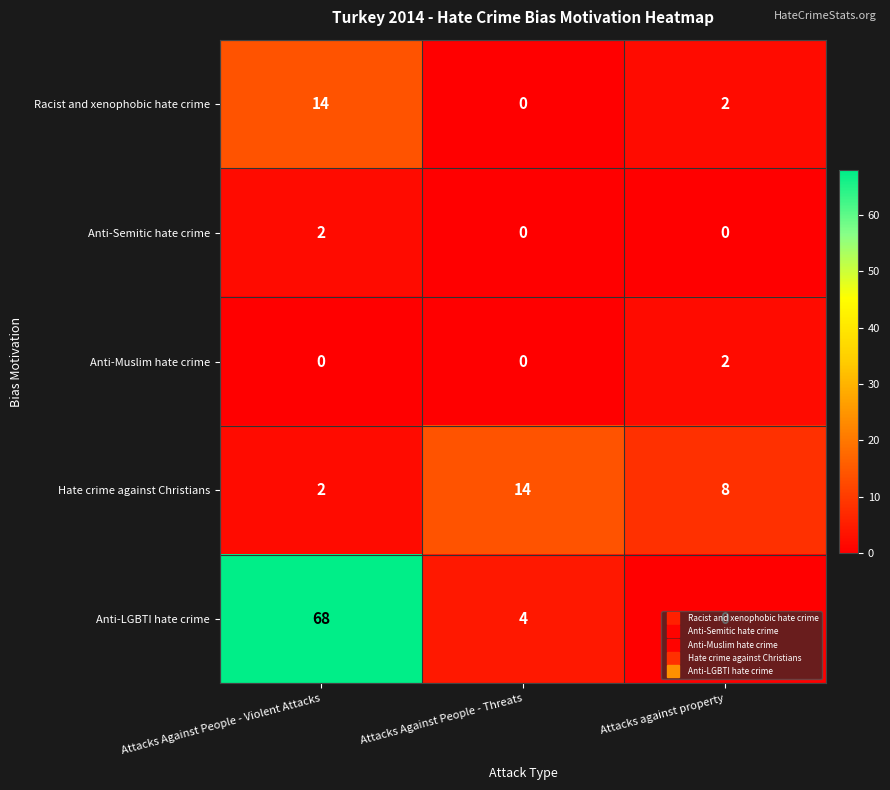

At which label does Anti-Semitic hate crime reach its peak?

Attacks Against People - Violent Attacks